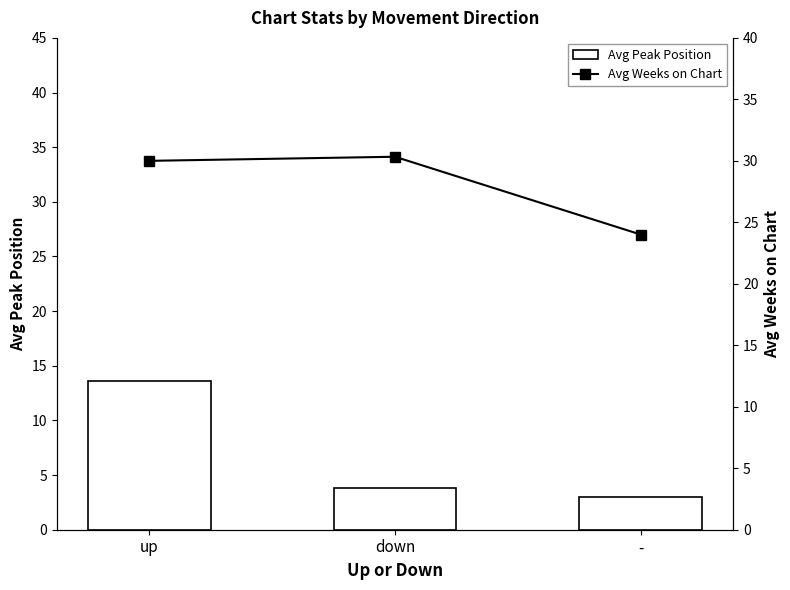

How many series are shown in this chart?

2